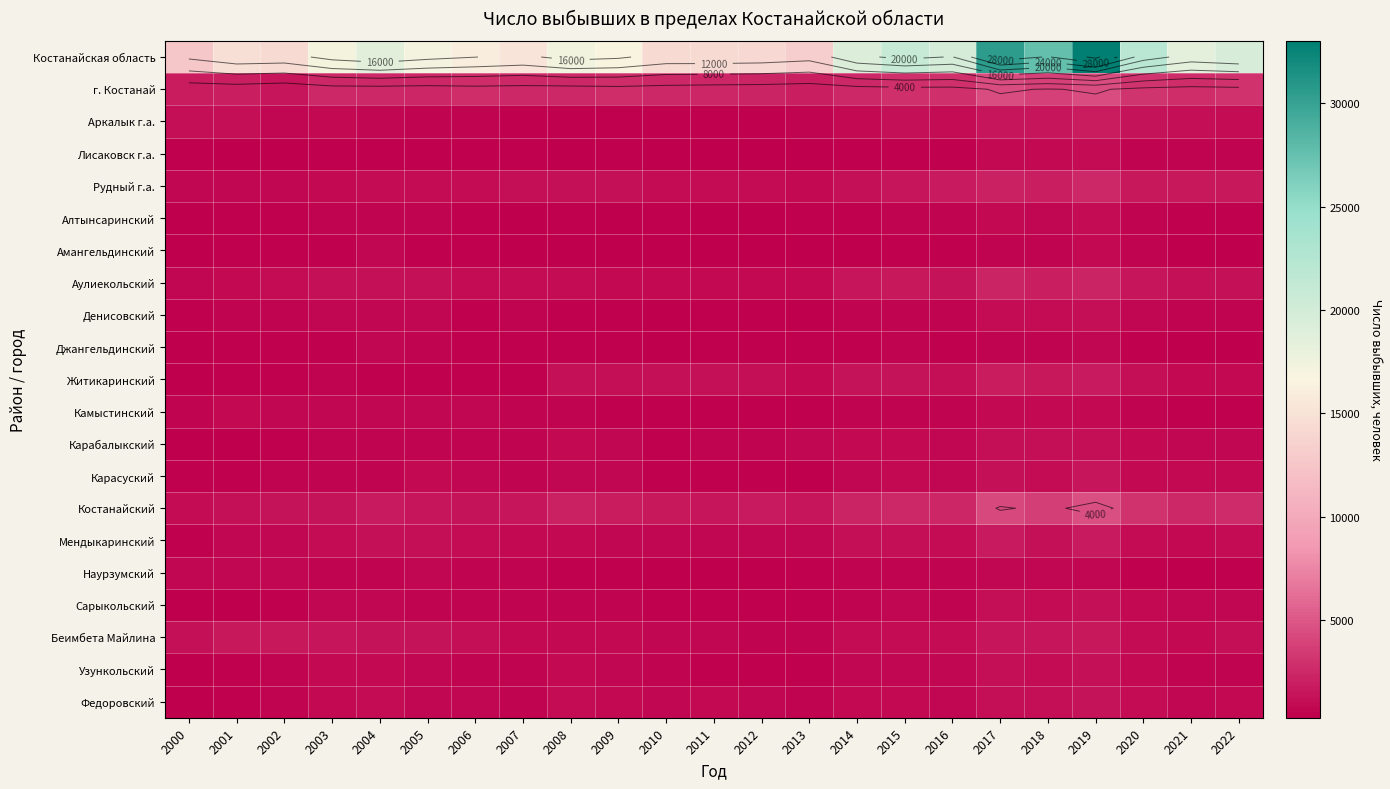

At which category does the chart reach its minimum across all series?

2013